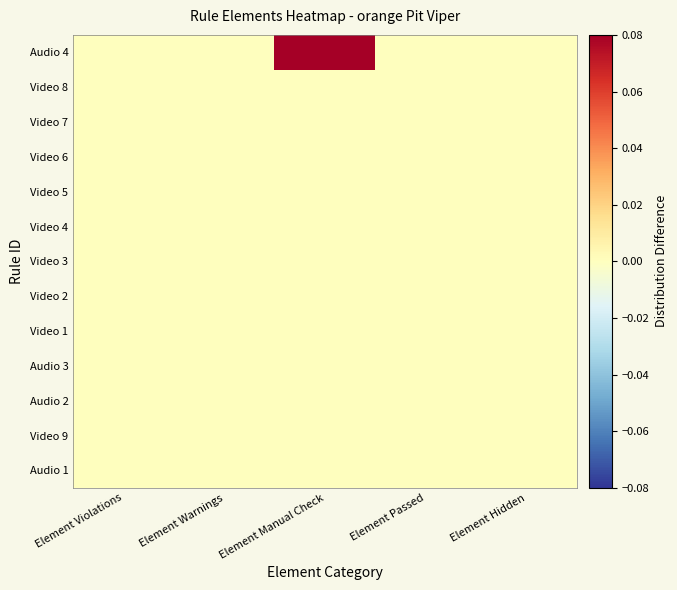

Rank the series at Element Passed from lowest to highest value.

Audio 4, Video 8, Video 7, Video 6, Video 5, Video 4, Video 3, Video 2, Video 1, Audio 3, Audio 2, Video 9, Audio 1